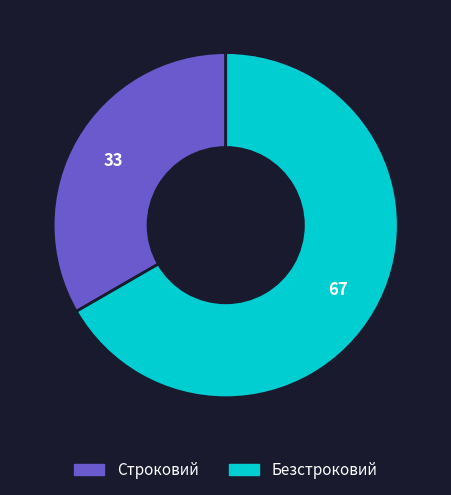

Which slice is the largest?

Безстроковий